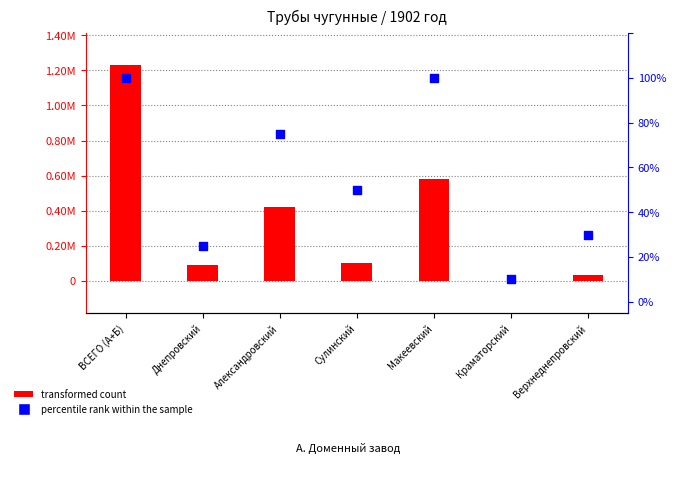

Which series reaches the minimum Y coordinate?

percentile rank within the sample